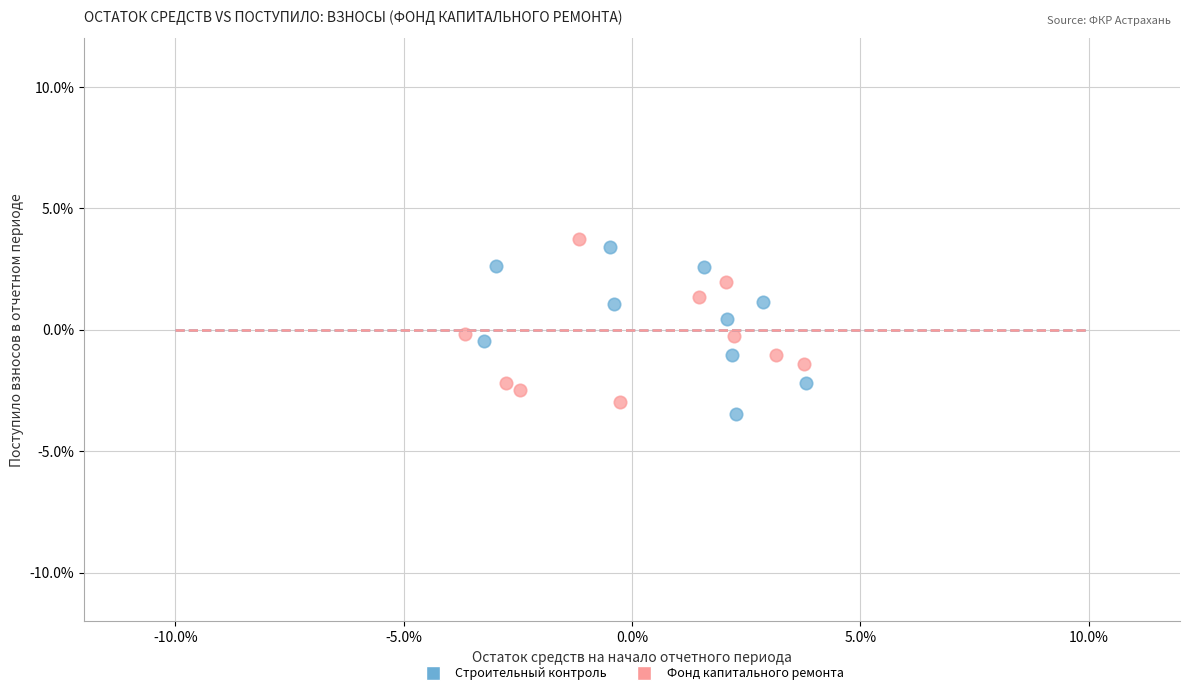

Which series contains the highest Y value?

Фонд капитального ремонта